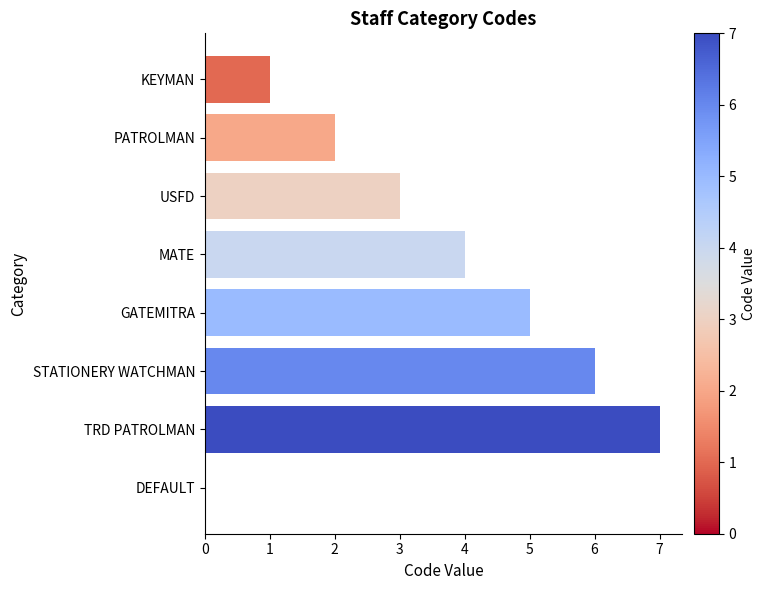

Approximately how many times larger is the value at MATE compared to USFD?

1.3